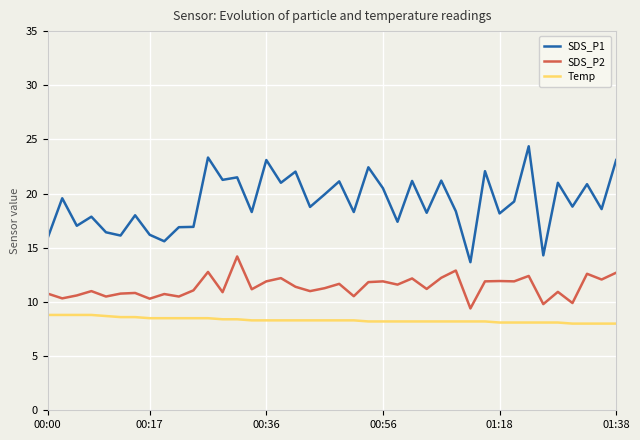

True or false: SDS_P2 has more than 2 interior local peaks.

True